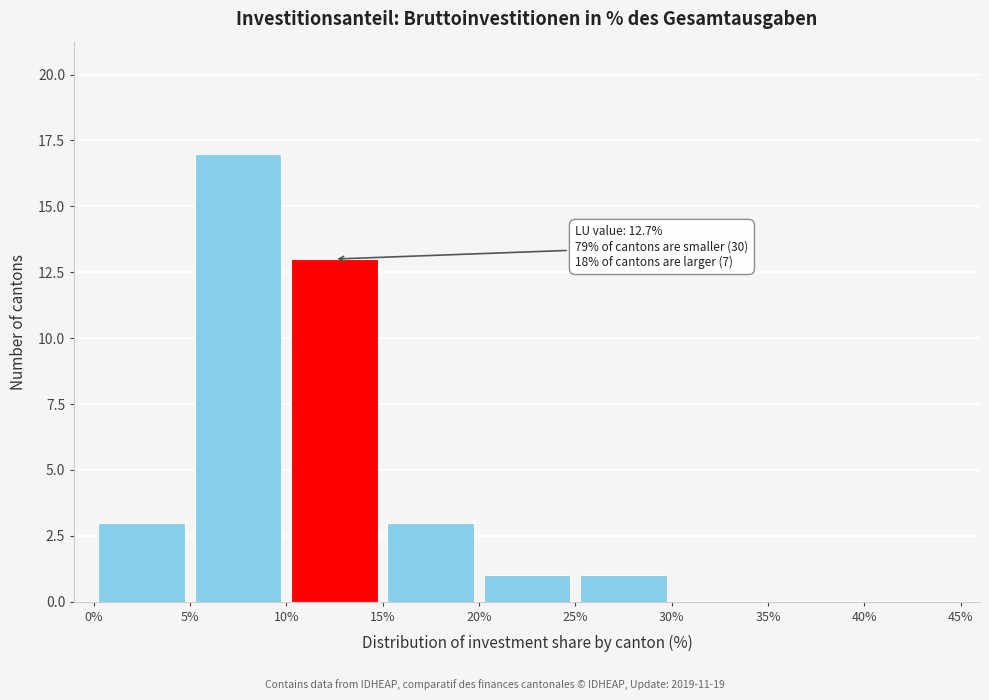

Which range on the x-axis has the tallest bar?

5% to 10%